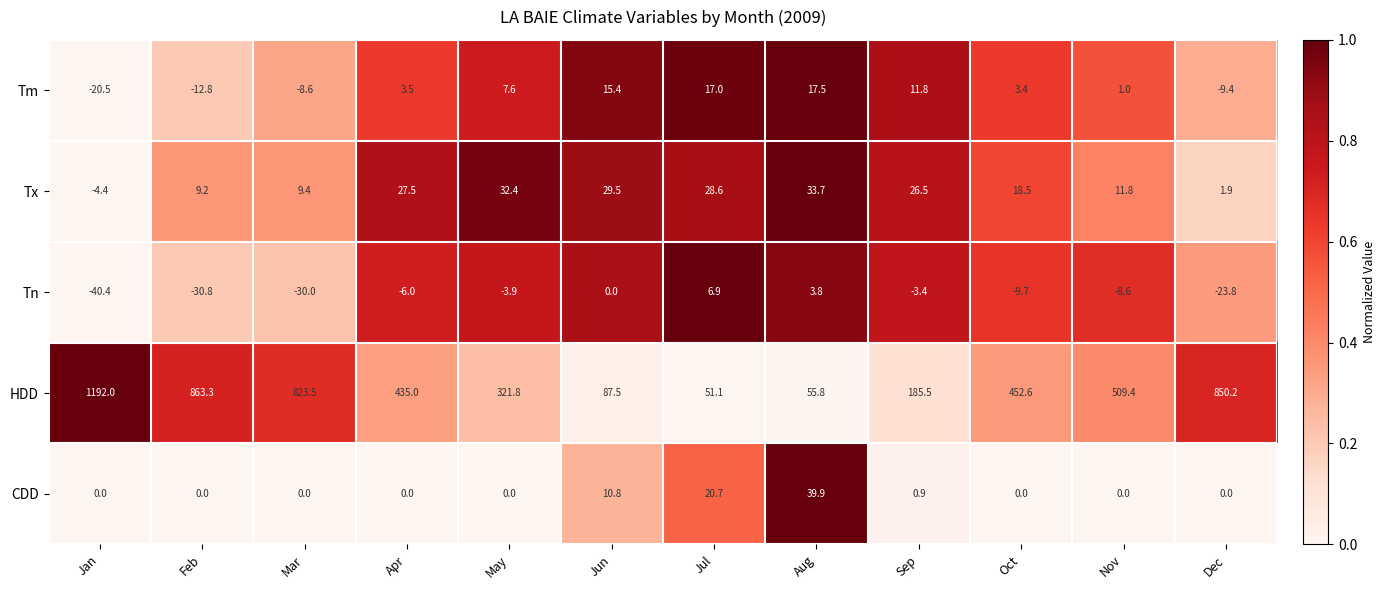

Is it true that Tn equals -8.3 at Apr?

False